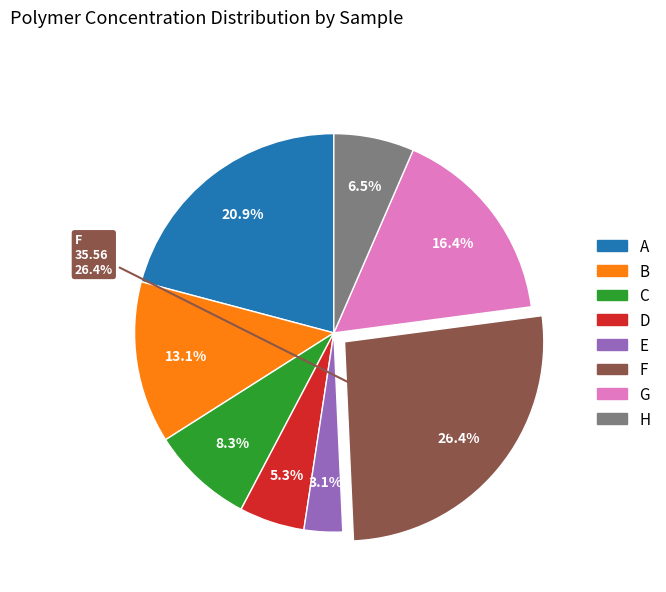

The A slice represents 28% of the pie. True or false?

False